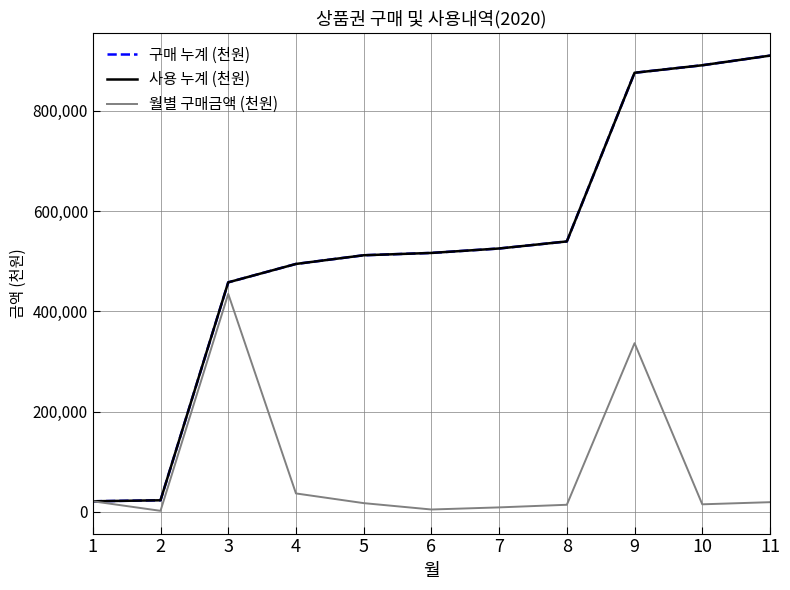

At how many categories does at least one series exceed 887081?

2